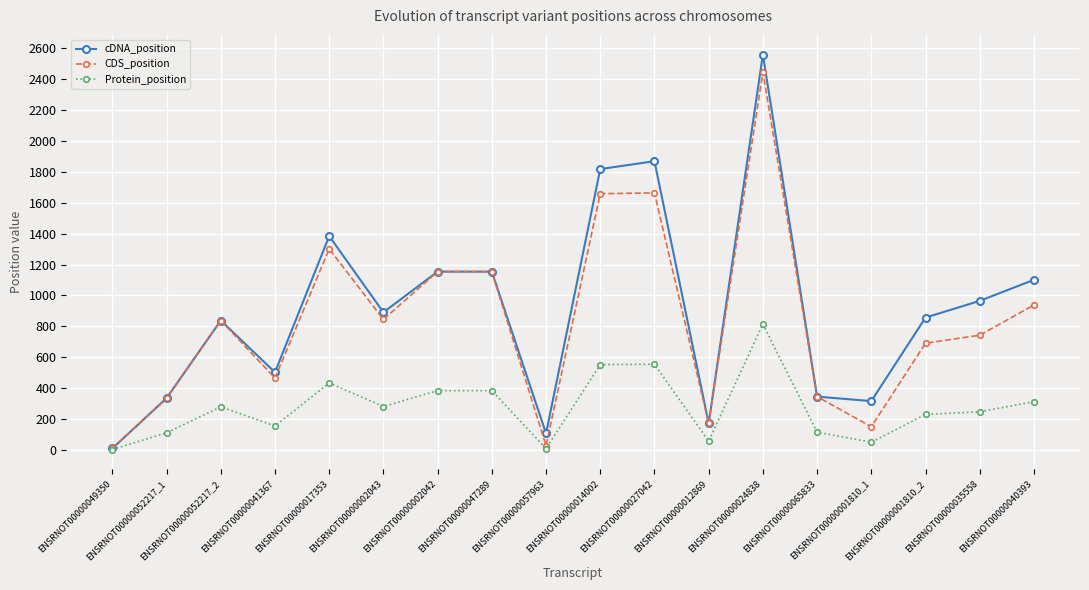

What is the sum of all cDNA_position values?

16380